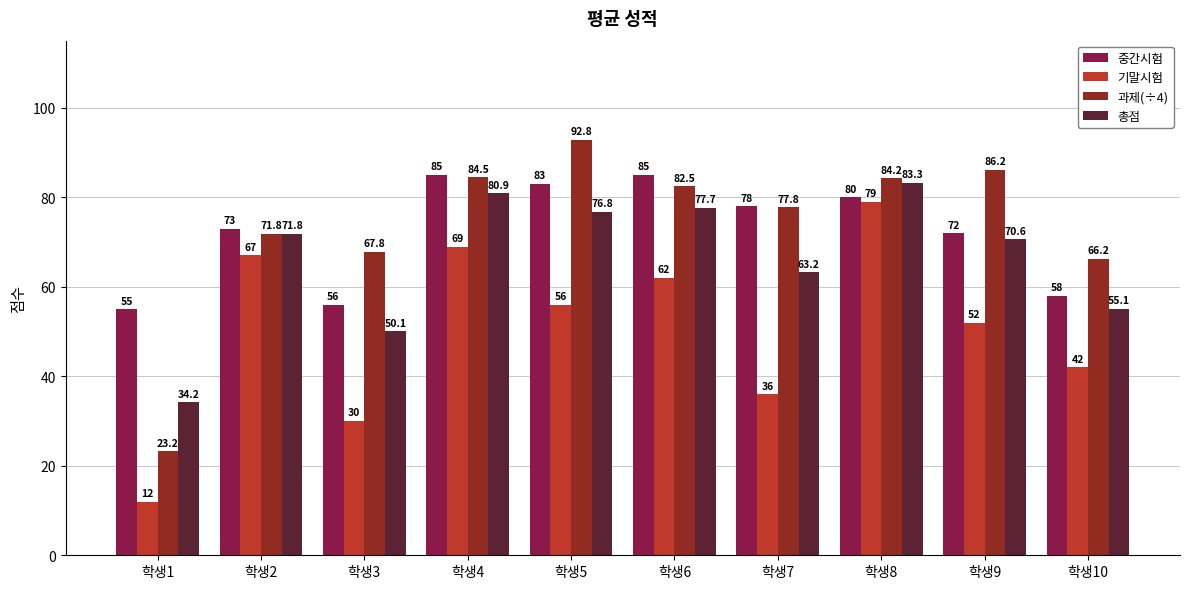

At which category is the sum across all series the highest?

학생8